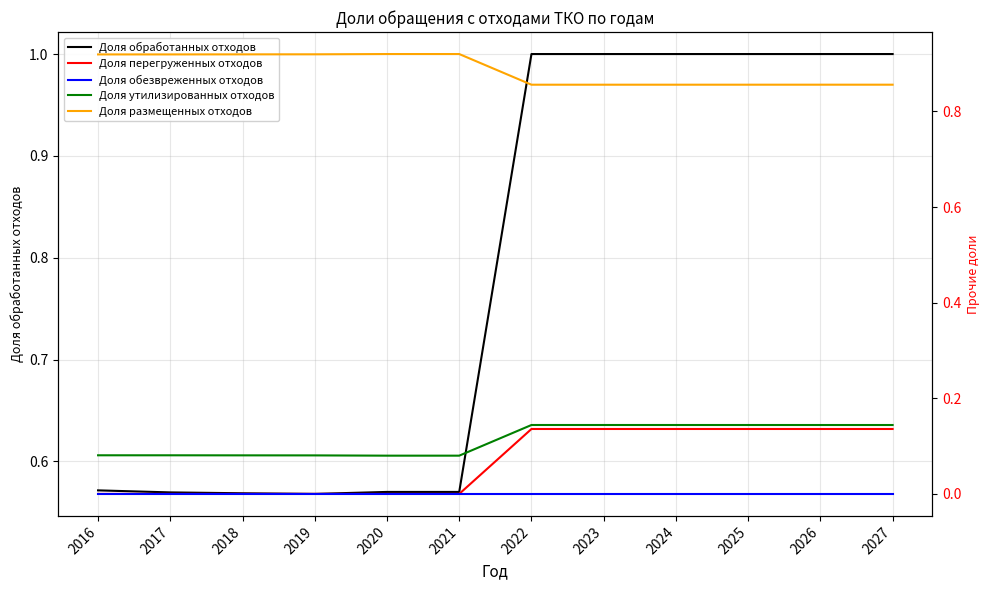

What is the sum of all Доля перегруженных отходов values?

0.8